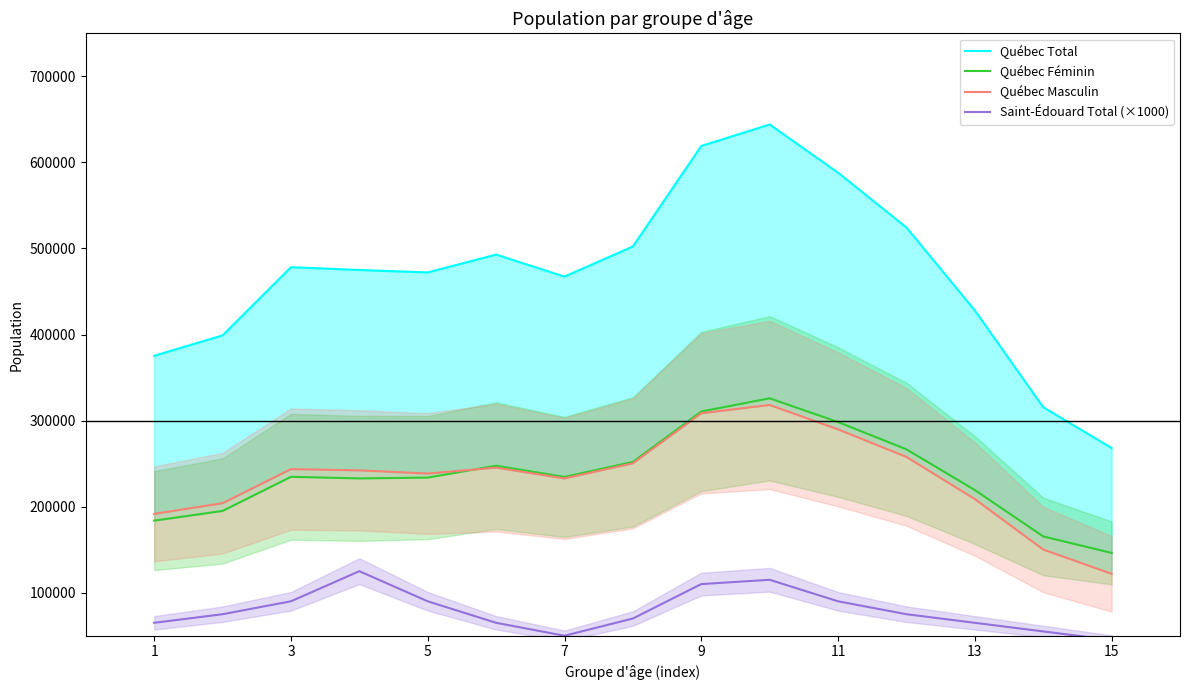

The value of Saint-Édouard Total (×1000) at 7 is 20632. True or false?

False